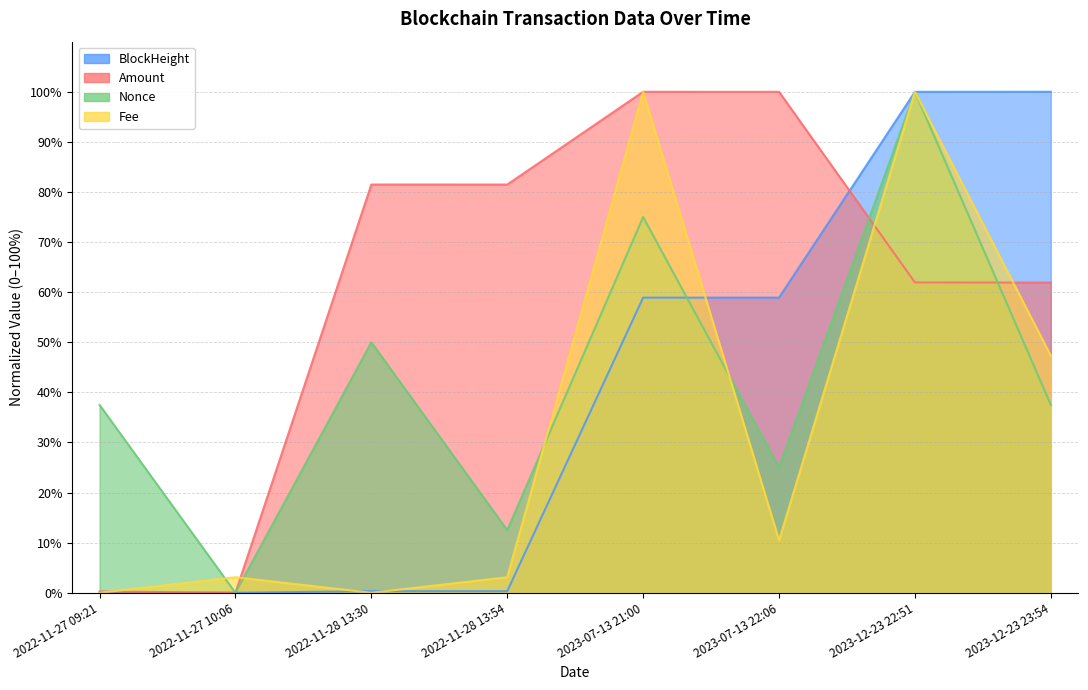

How many categories are shown in the chart?

8